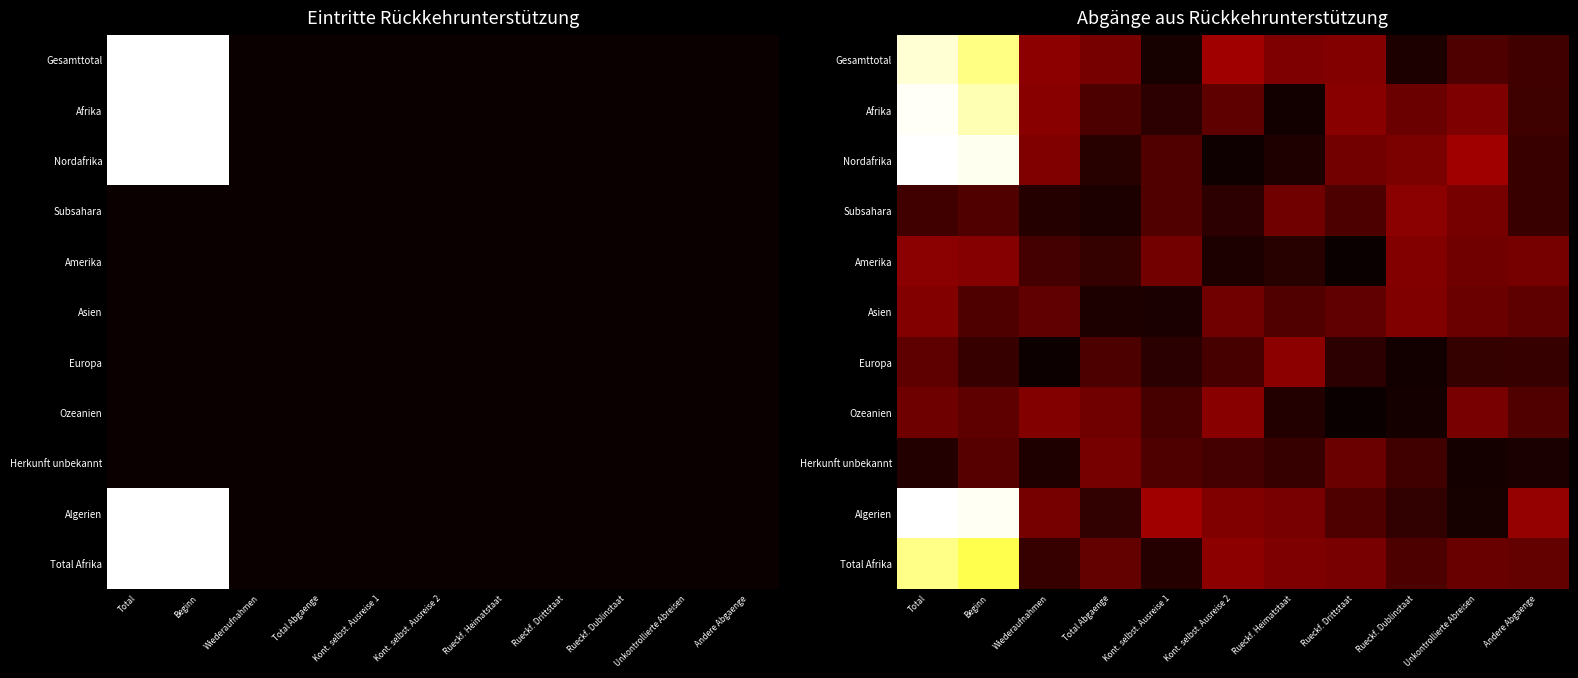

What is the difference between the maximum and second lowest values in the Nordafrika series?

1.2